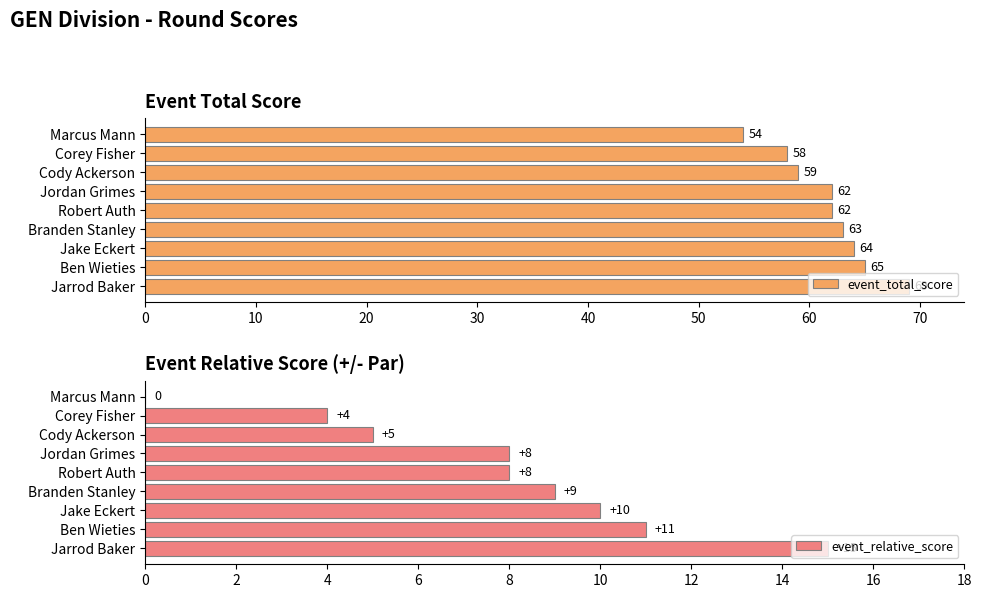

True or false: event_total_score has a value of 63 at Branden Stanley.

True